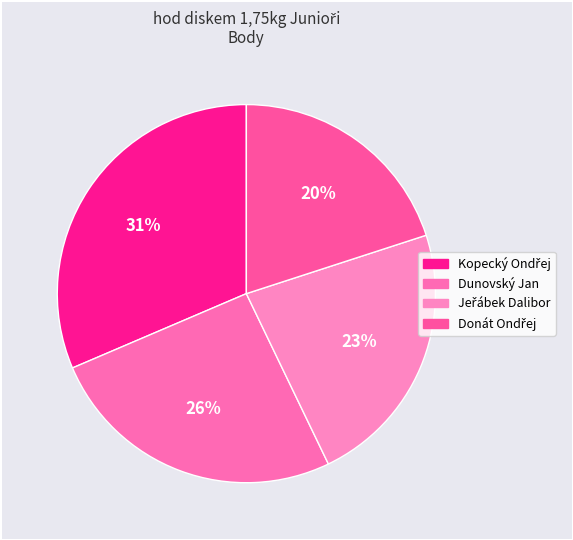

To the nearest percent, what percentage of the pie is Jeřábek Dalibor?

23%